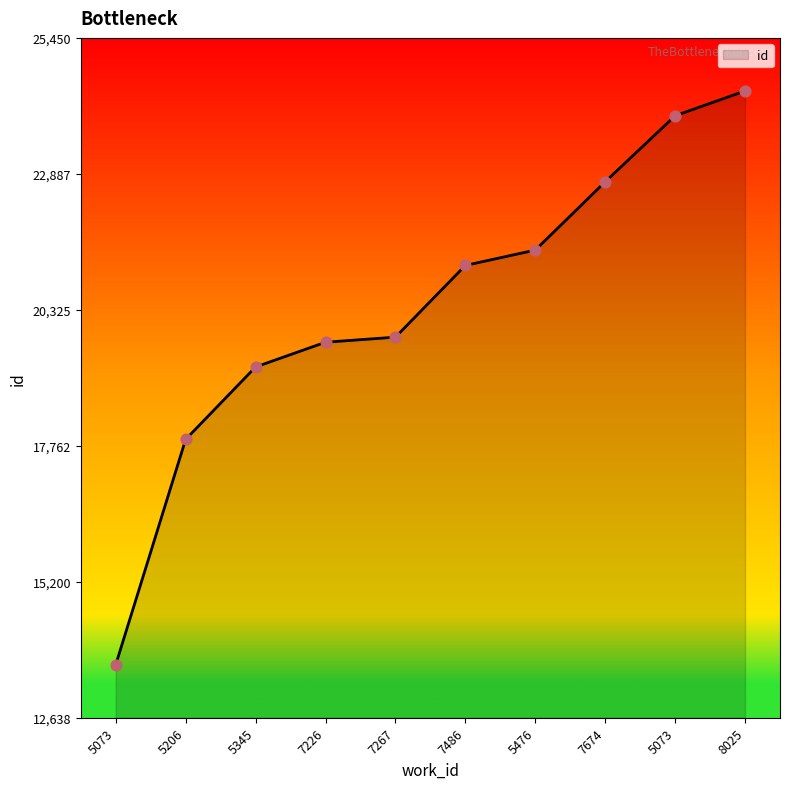

How many lines are shown in the chart?

1